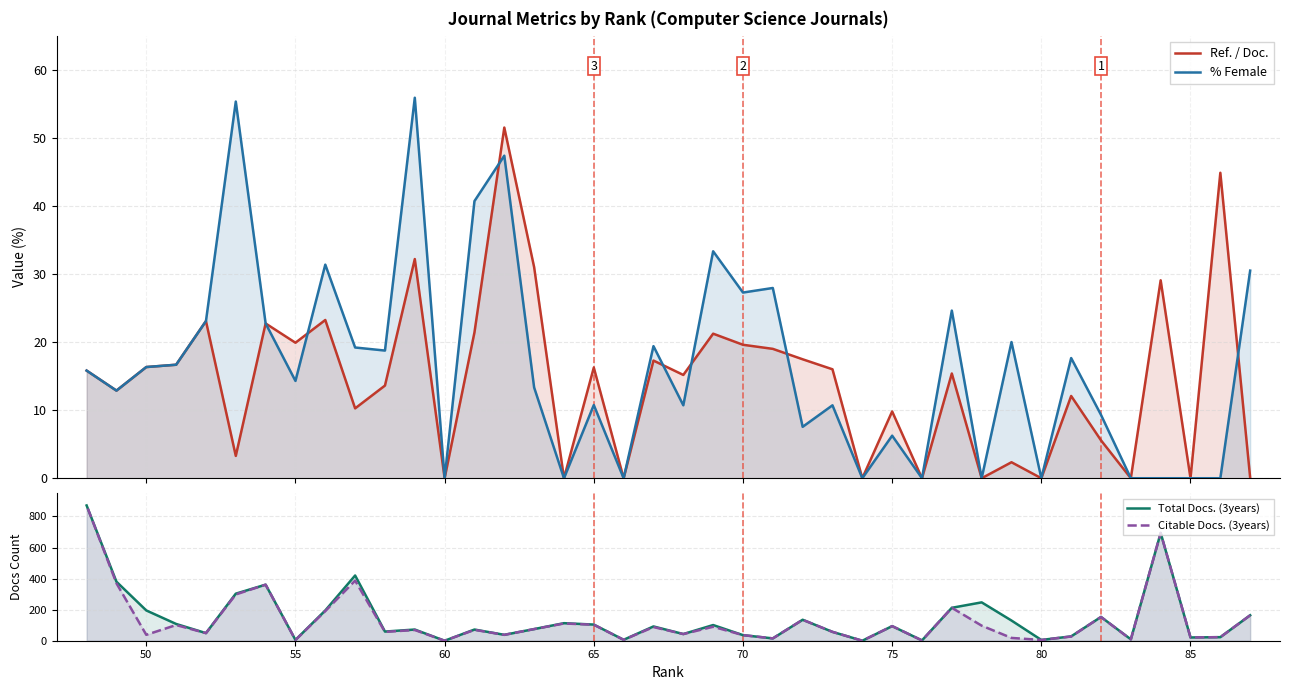

How many values in % Female are above zero?

29